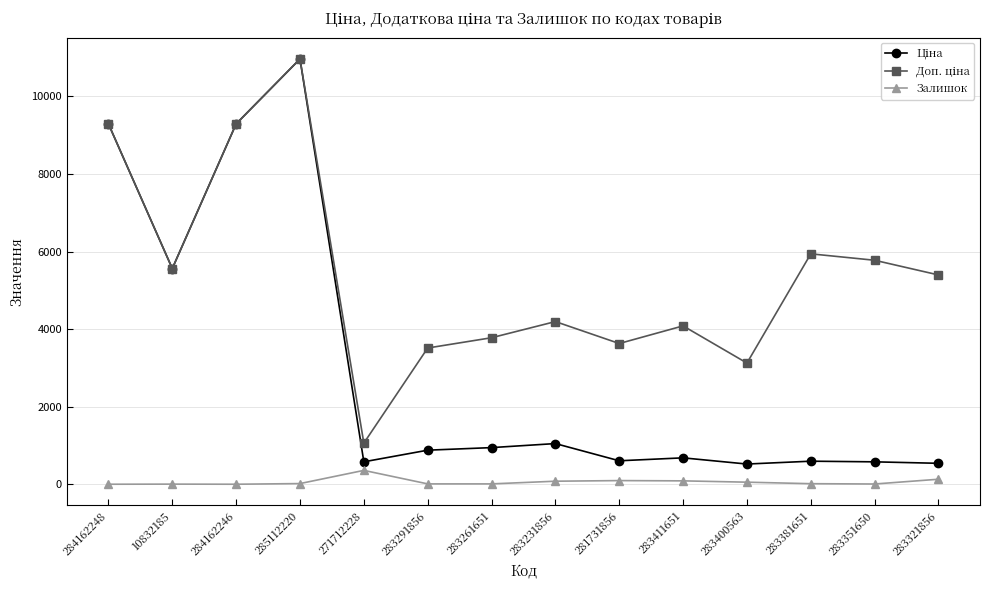

Which label corresponds to the largest value in the chart?

285112220